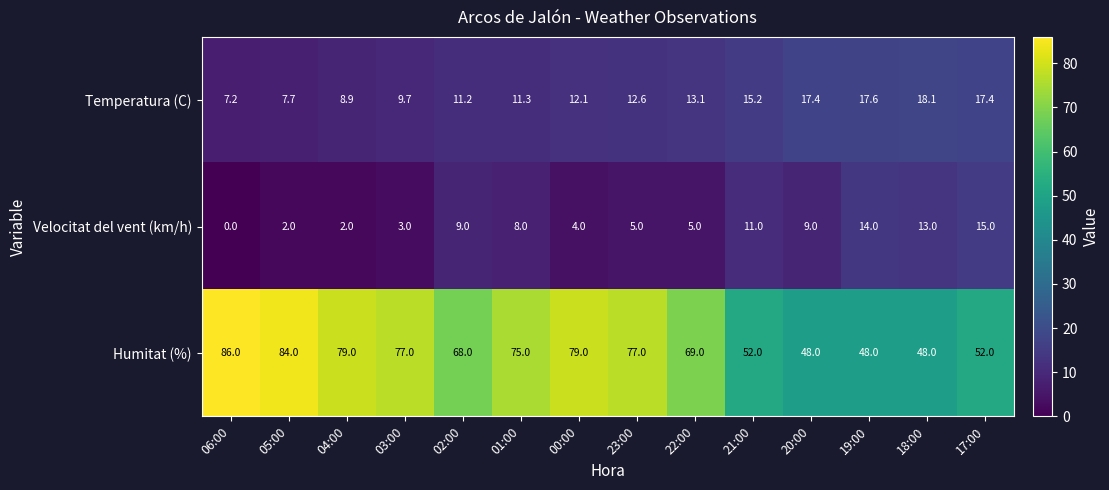

What is the sum of all Temperatura (C) values?

179.5